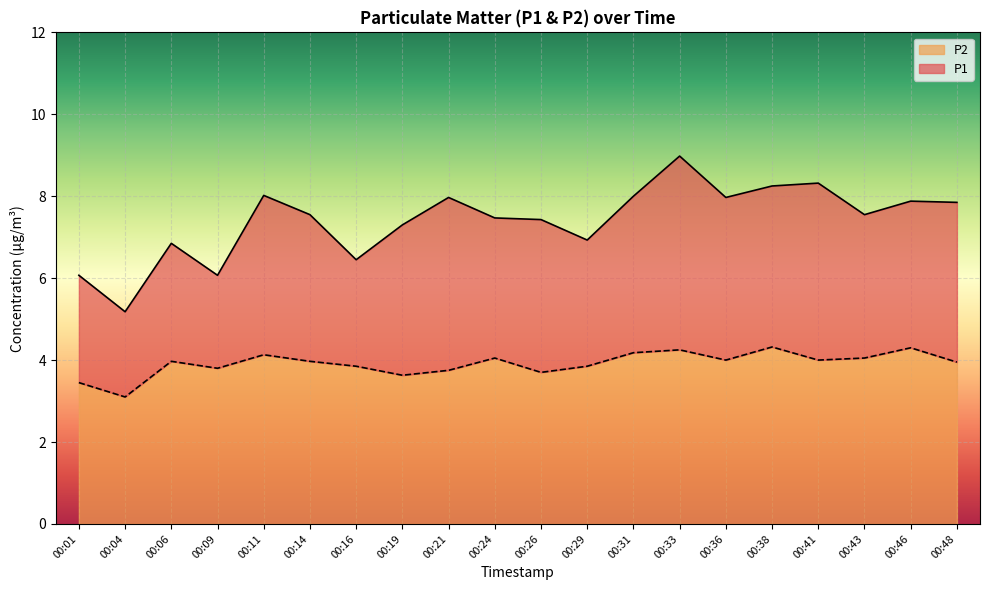

Which category has the lowest value in the P2 series?

00:04